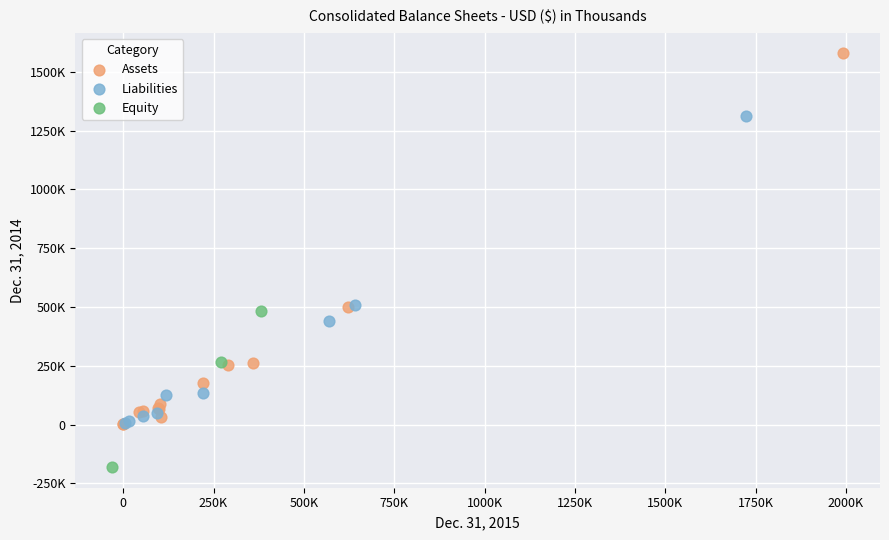

Which series reaches the maximum Y coordinate?

Assets